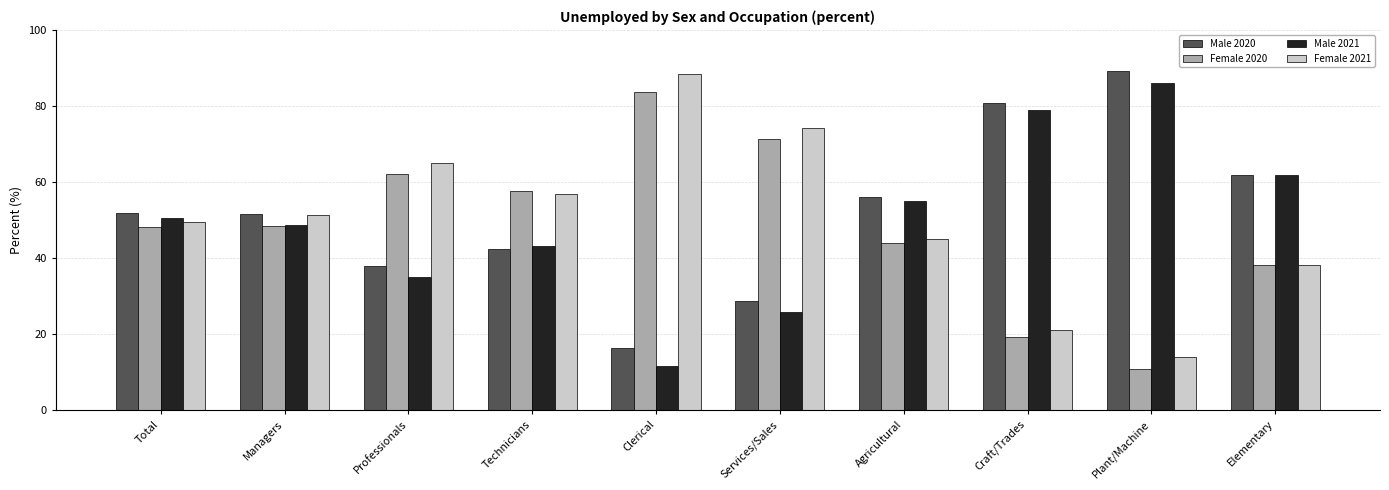

At which label does Male 2021 reach its minimum?

Clerical